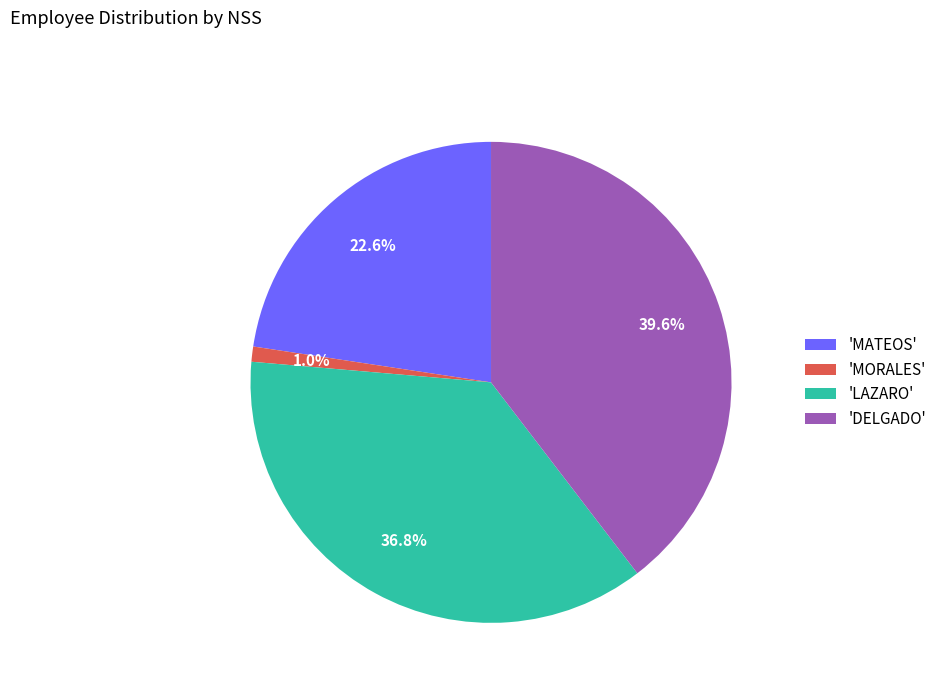

Between 'LAZARO' and 'MORALES', which is larger?

'LAZARO'